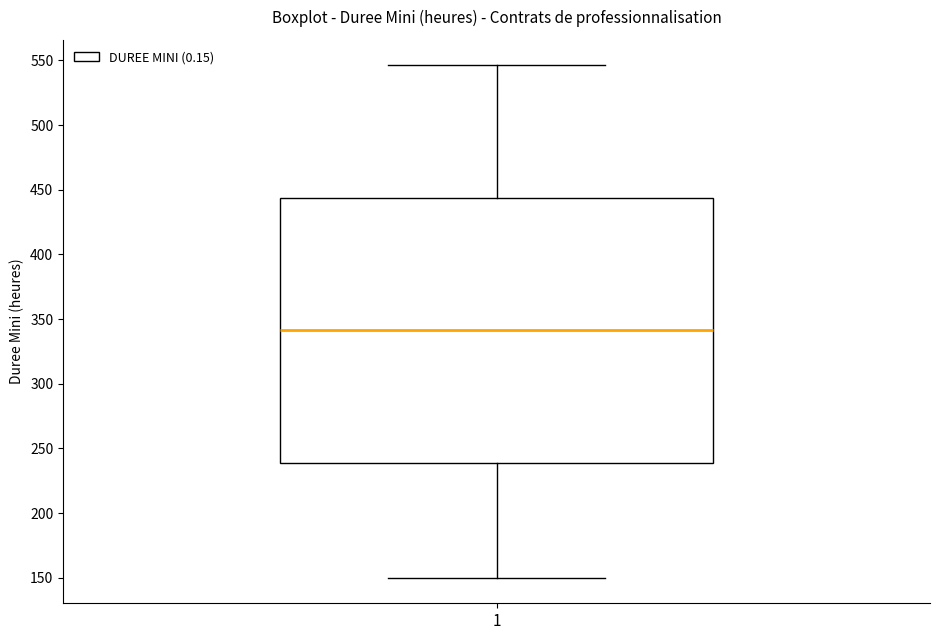

Read this box plot against the y-axis: the position of the median line, the range covered by the box, and the ends of both whiskers. The values are not printed on the chart, so give them approximately, as read against the axis.

median 340, box 240 to 445, whiskers 150 to 545